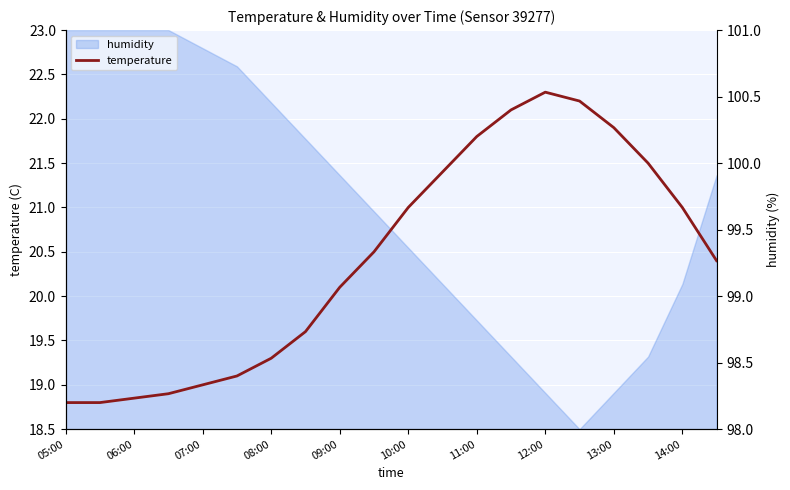

True or false: the data shows 8.6 at 08:00.

False